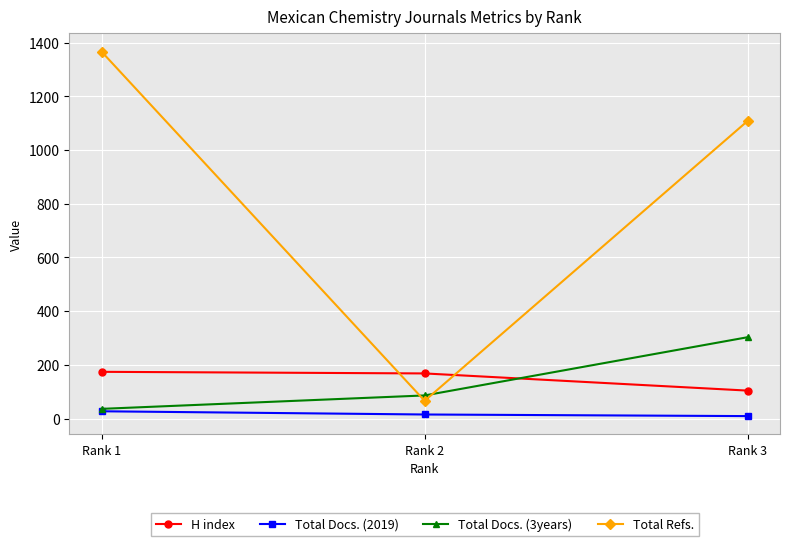

What is the total value across all series at Rank 1?

1604